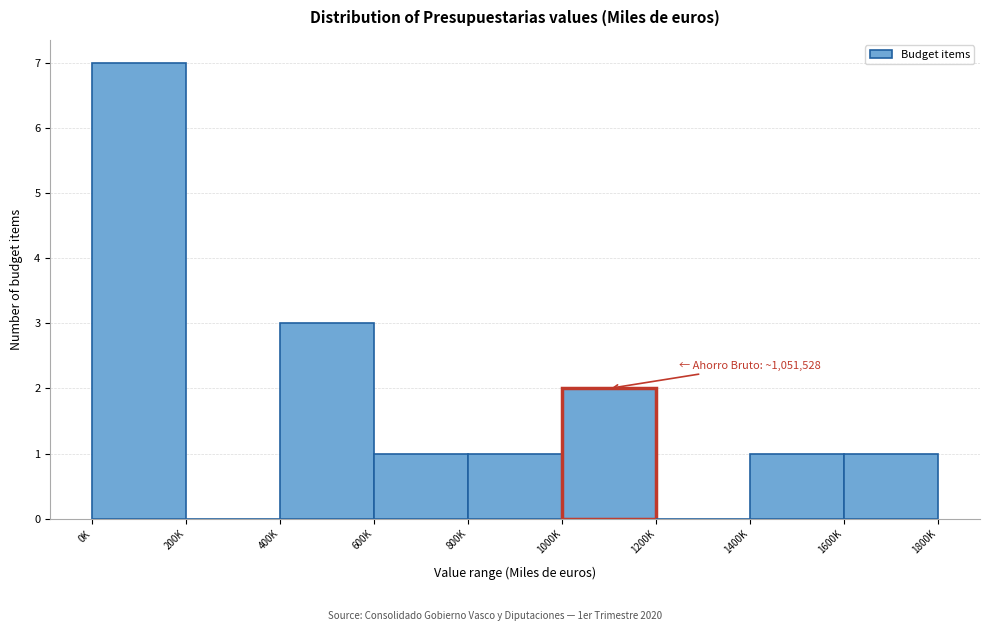

Reading left to right, what are all the values shown in this chart?

0K=7	200K=0	400K=3	600K=1	800K=1	1000K=2	1200K=0	1400K=1	1600K=1